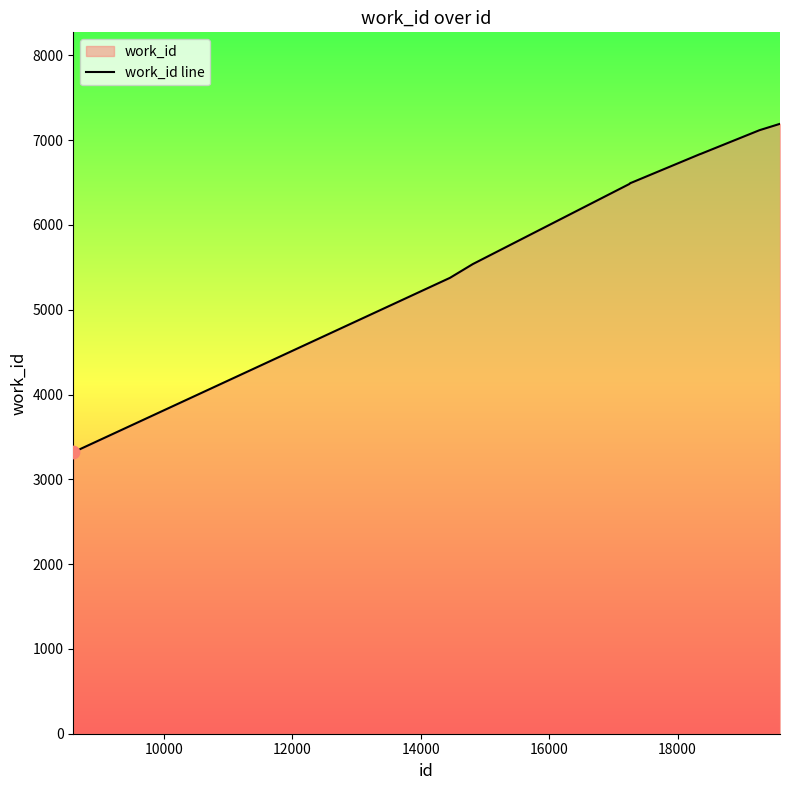

What is the difference between the maximum and minimum values?

3873